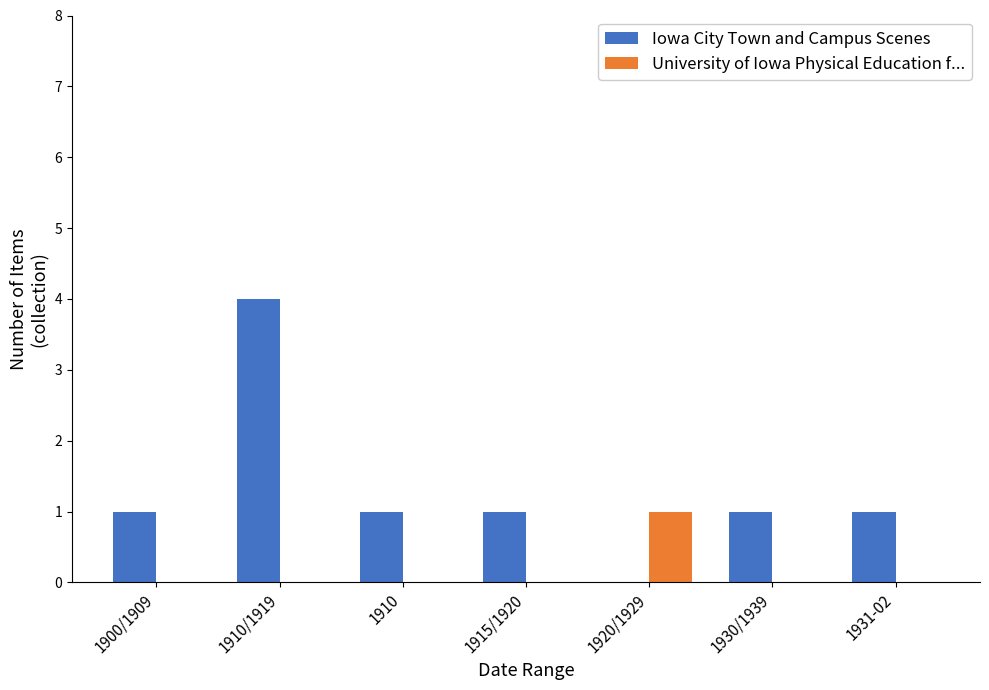

How many positive values does the Iowa City Town and Campus Scenes series have?

6